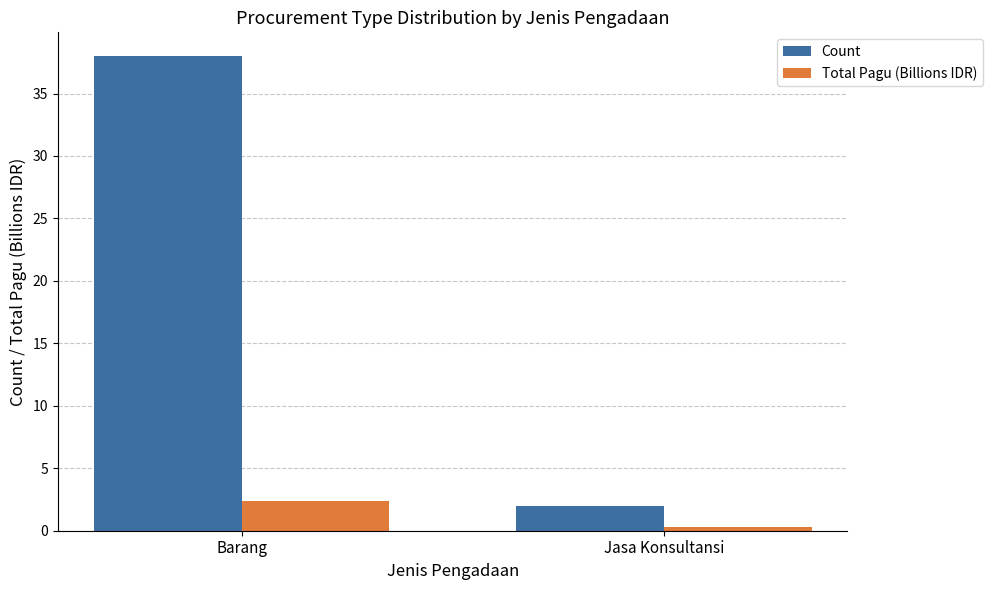

What is the difference between the Count values at Jasa Konsultansi and Barang?

36.0